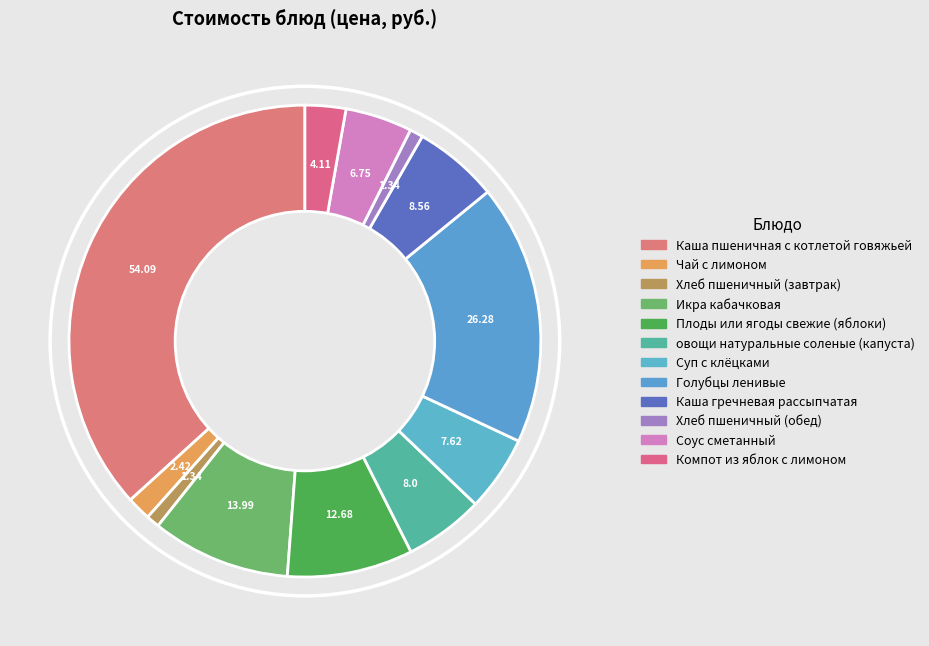

How many slices are in this pie chart?

12